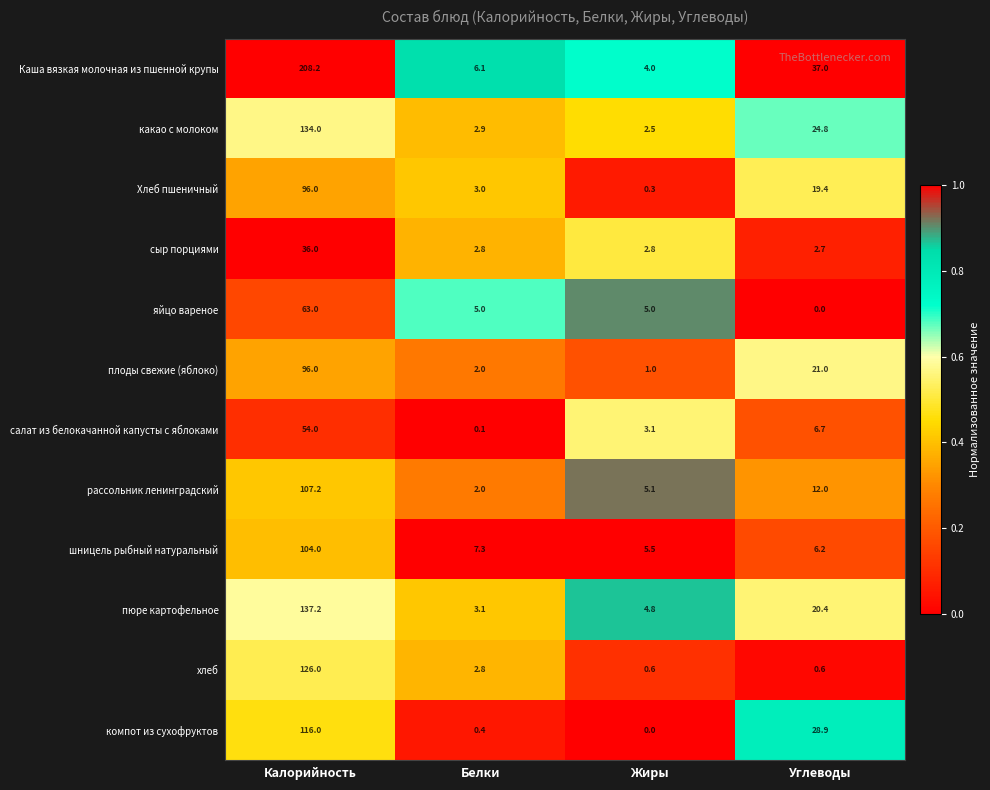

What is the spread (max minus min) of values at Белки?

7.2